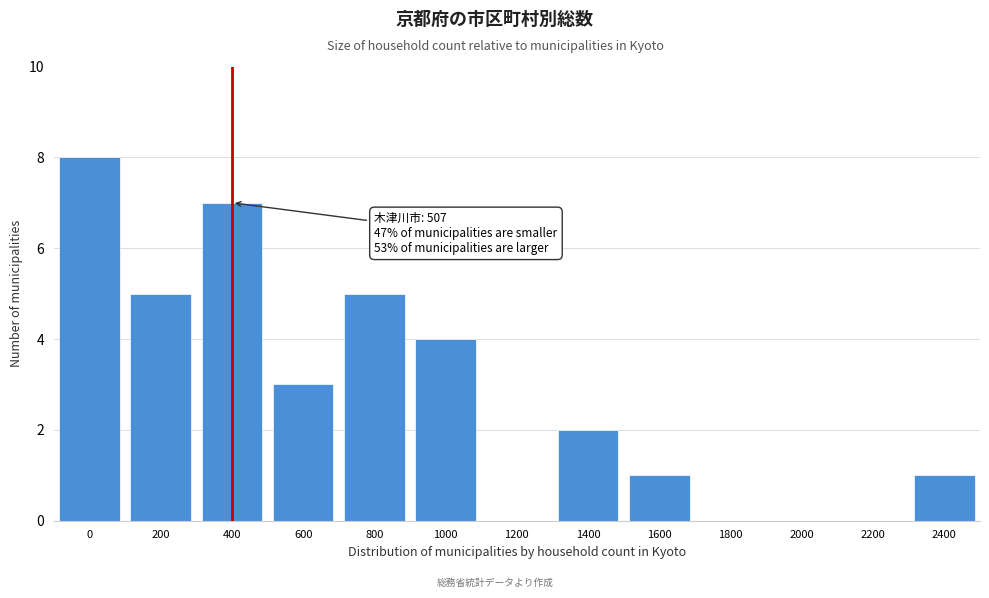

Reading right to left, extract all data points from this chart.

2400=1	2200=0	2000=0	1800=0	1600=1	1400=2	1200=0	1000=4	800=5	600=3	400=7	200=5	0=8